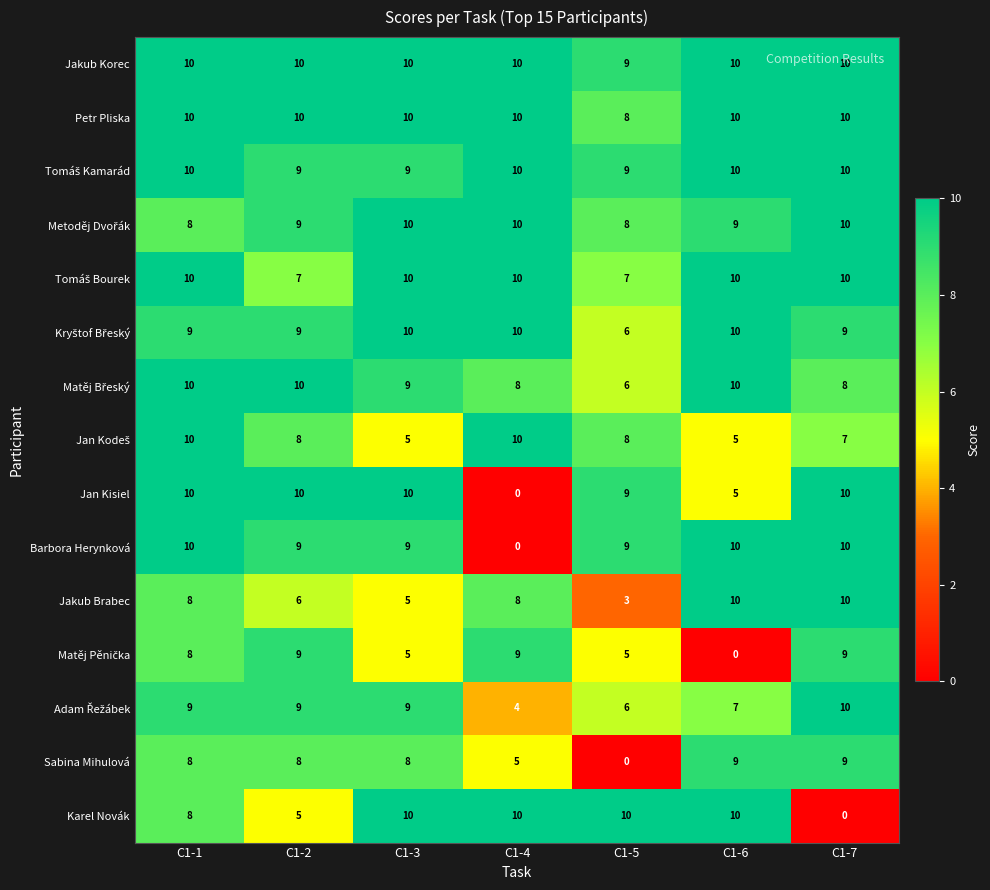

What is the difference between the highest and lowest values at C1-2?

5